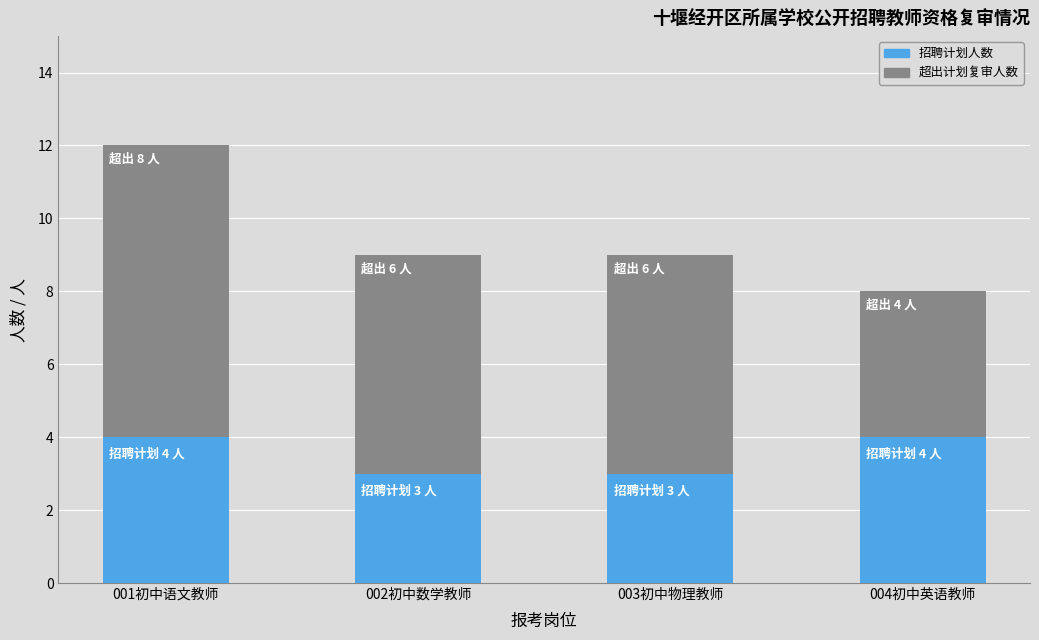

What is the total value across all series at 002初中数学教师?

9